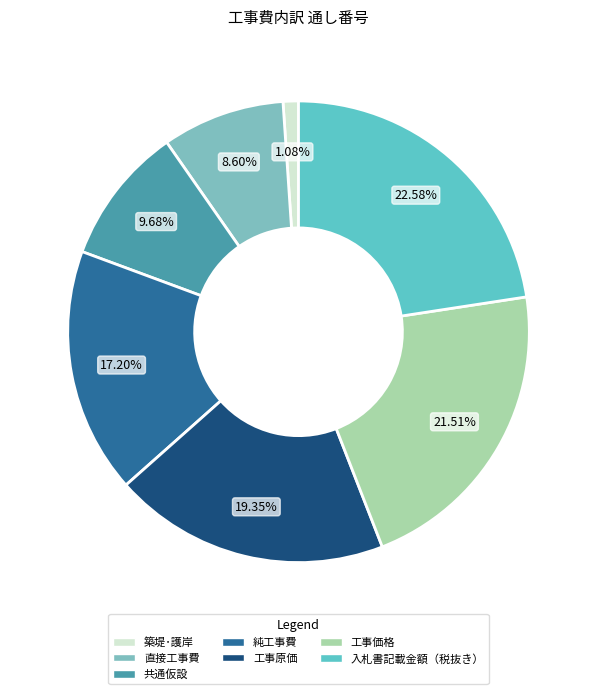

Count the number of slices in the pie.

7